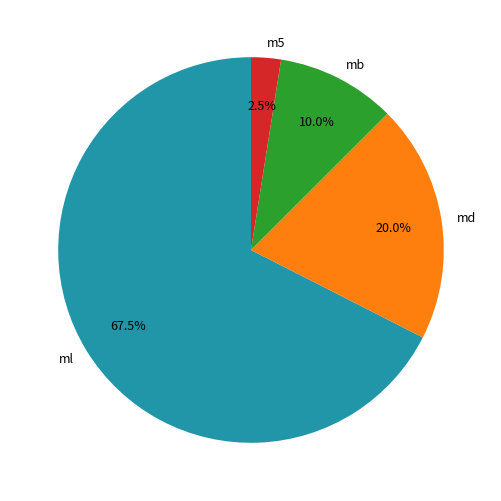

Rank the categories by value from highest to lowest.

ml, md, mb, m5